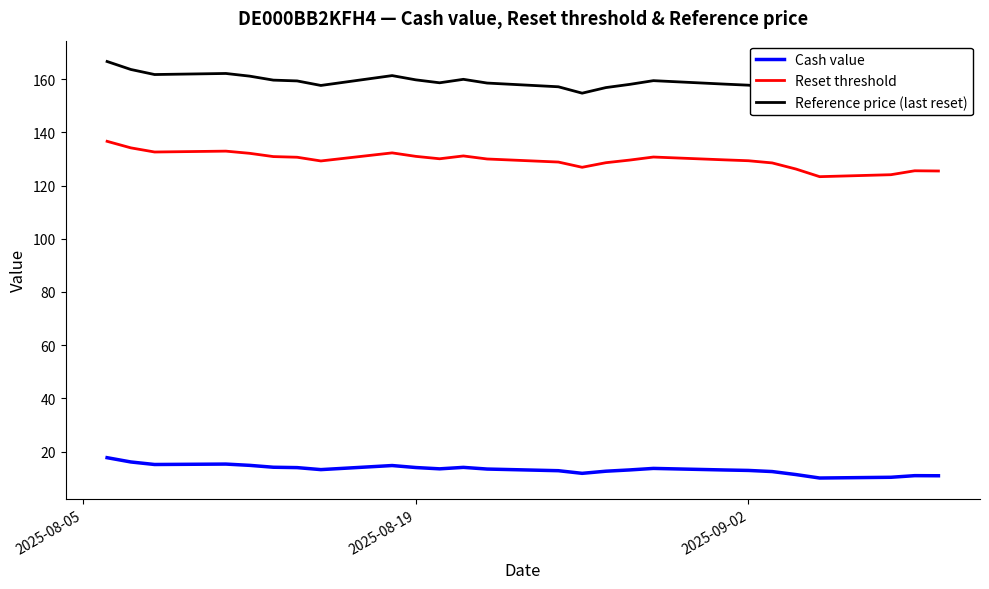

List the series in order of their overall mean, lowest first.

Cash value, Reset threshold, Reference price (last reset)